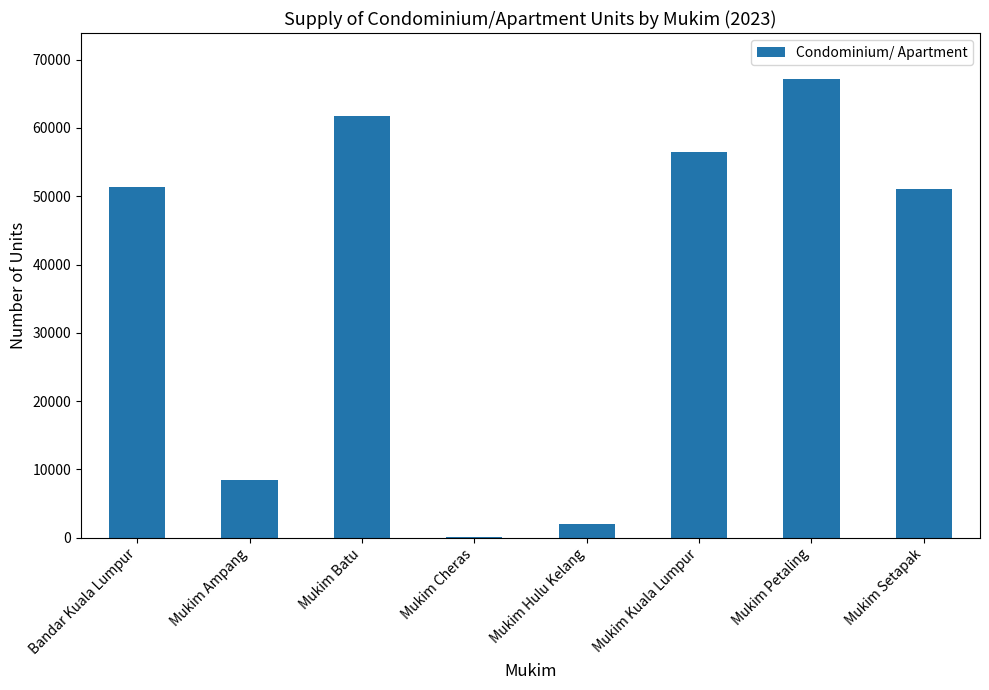

Count the number of categories in the chart.

8